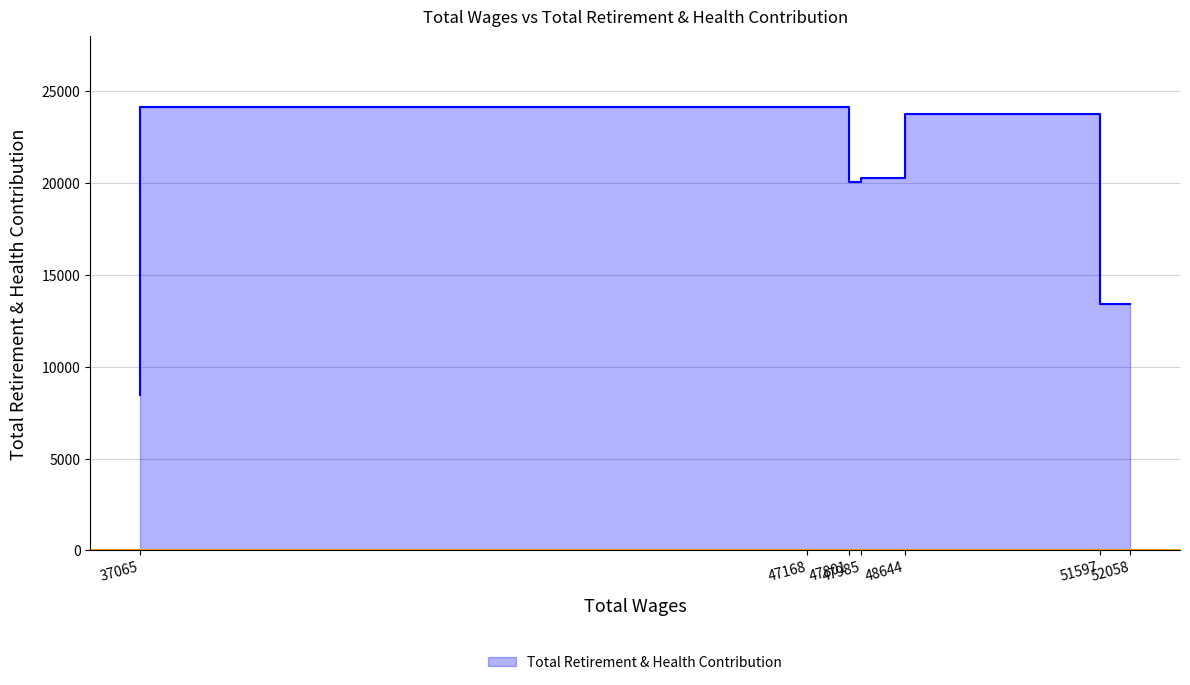

What is the difference between the second highest and minimum values?

15649